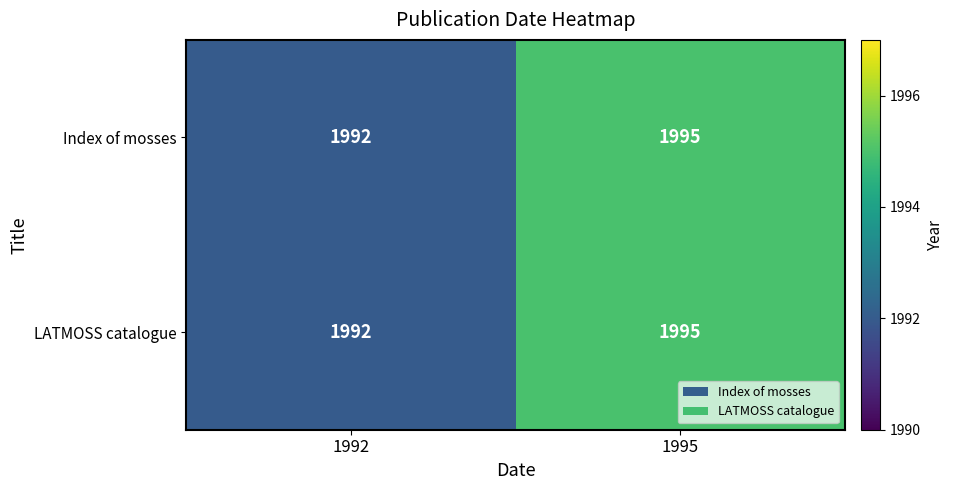

What is the average value of the Index of mosses series?

1994